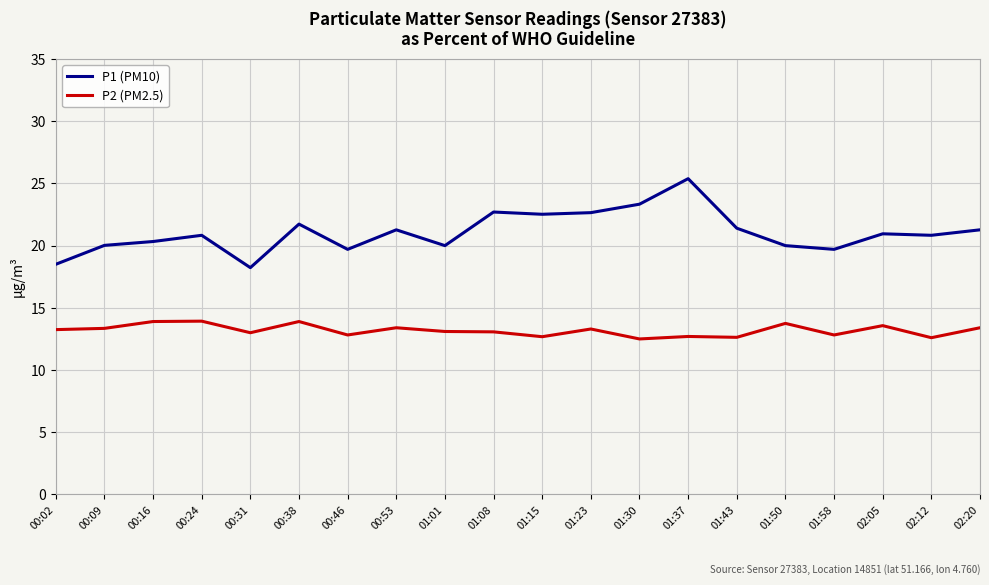

At how many categories does at least one series exceed 17?

20